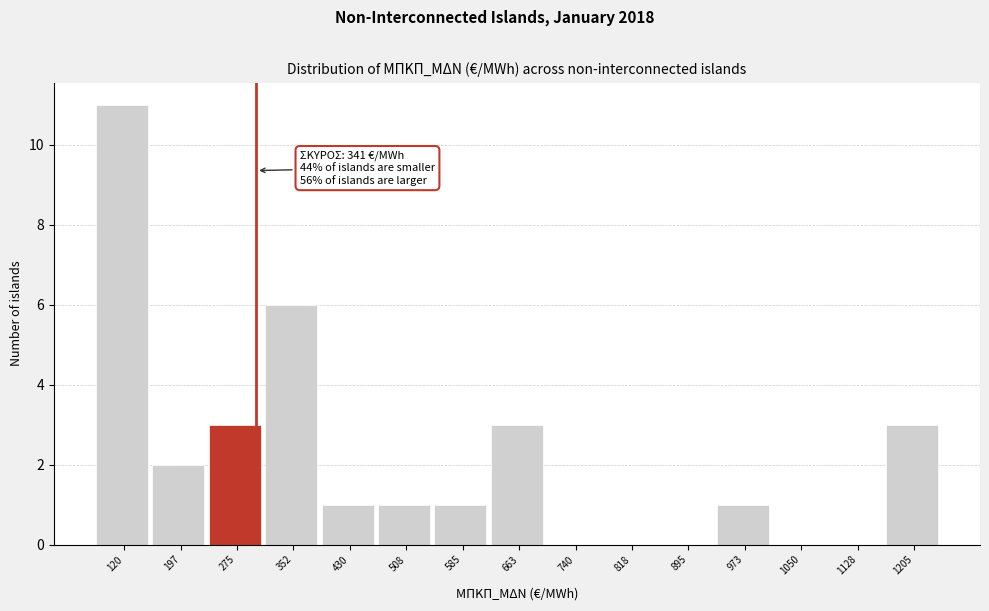

Reading left to right, what are all the values shown in this chart?

120=11	197=2	275=3	352=6	430=1	508=1	585=1	663=3	740=0	818=0	895=0	973=1	1050=0	1128=0	1205=3